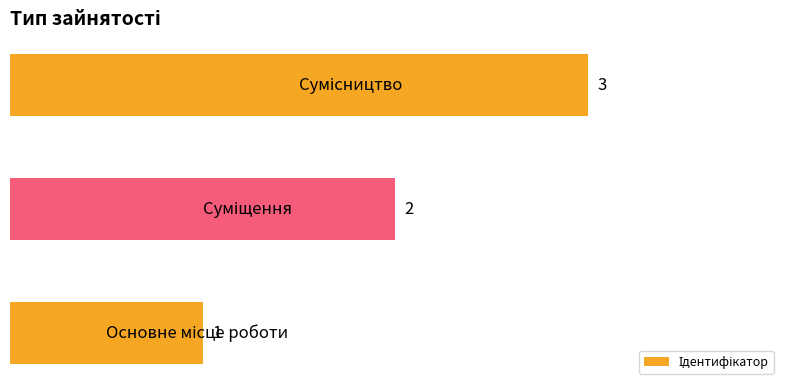

How many values are between 1 and 3?

3